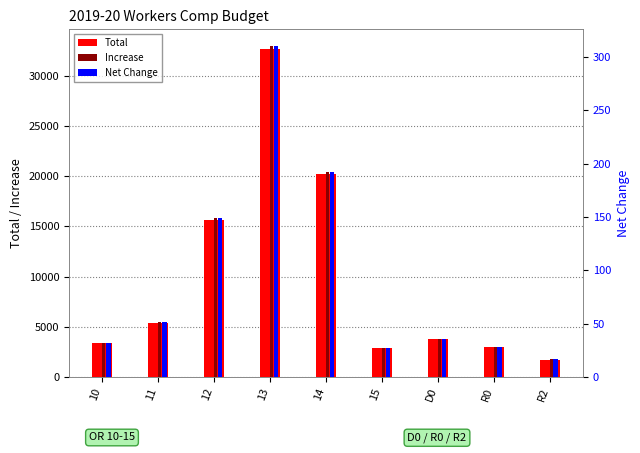

What is the value of the Net Change bar at the 3rd from the left?

148.7